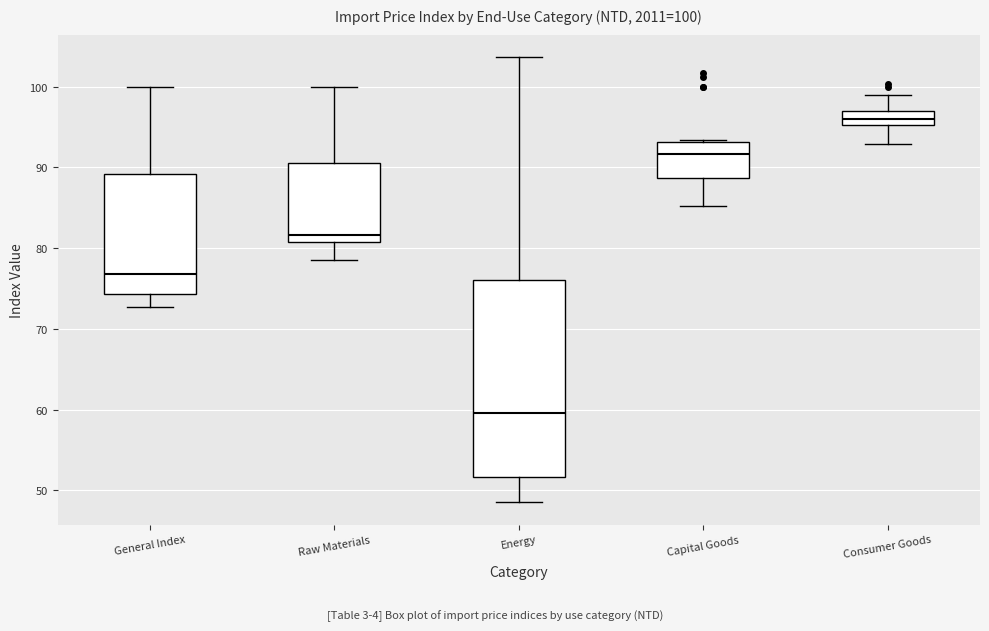

Which box has the lowest median line?

Energy